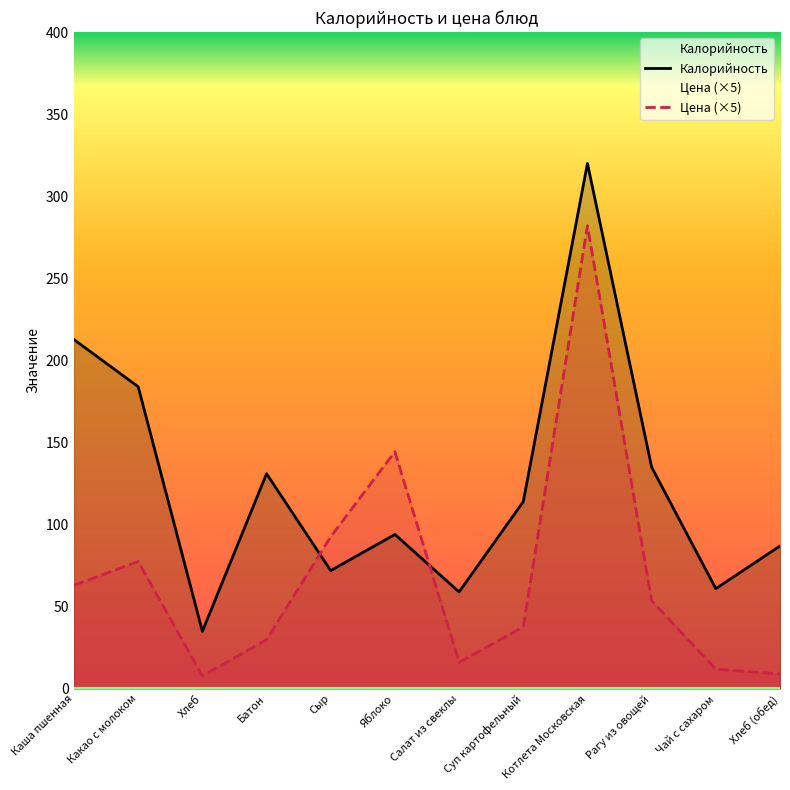

True or false: Цена (×5) has a value of 35.9 at Рагу из овощей.

False